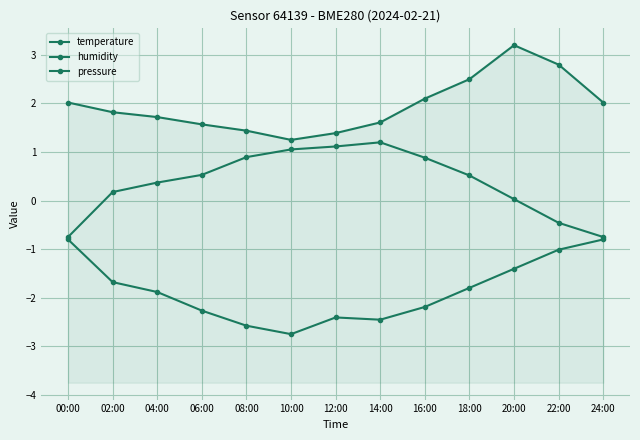

Where does the pressure series first go above -1?

00:00